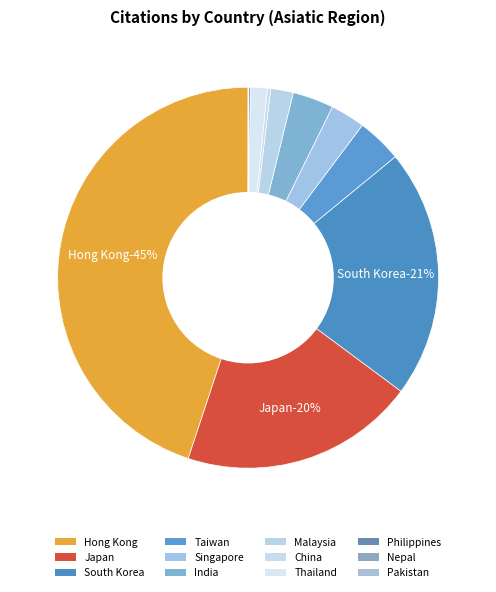

What is the largest slice in the pie chart?

Hong Kong